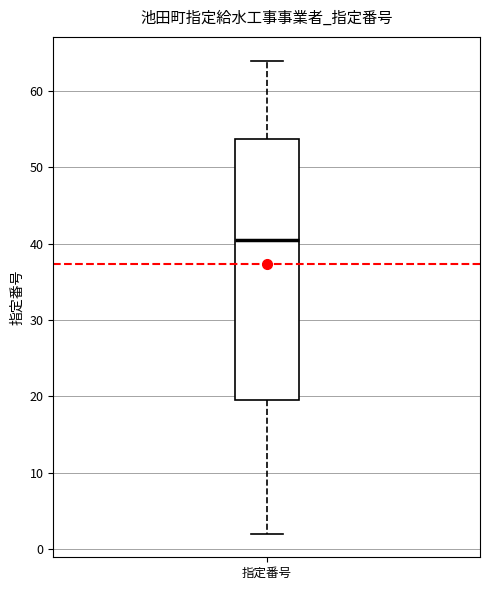

Transcribe this box plot: give where the median line is, the range the box spans, and where the two whiskers end, as read against the y-axis. The values are not printed on the chart, so give them approximately, as read against the axis.

median 41, box 20 to 54, whiskers 2 to 64